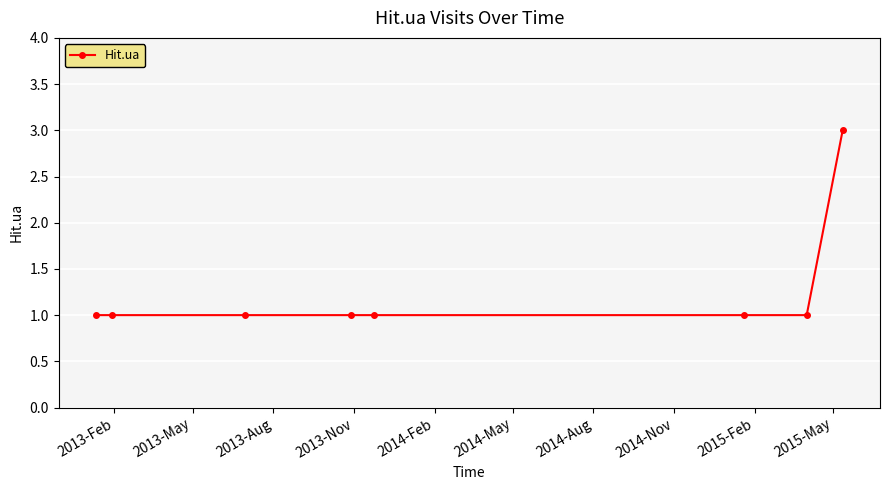

What is the maximum value shown in the chart?

3